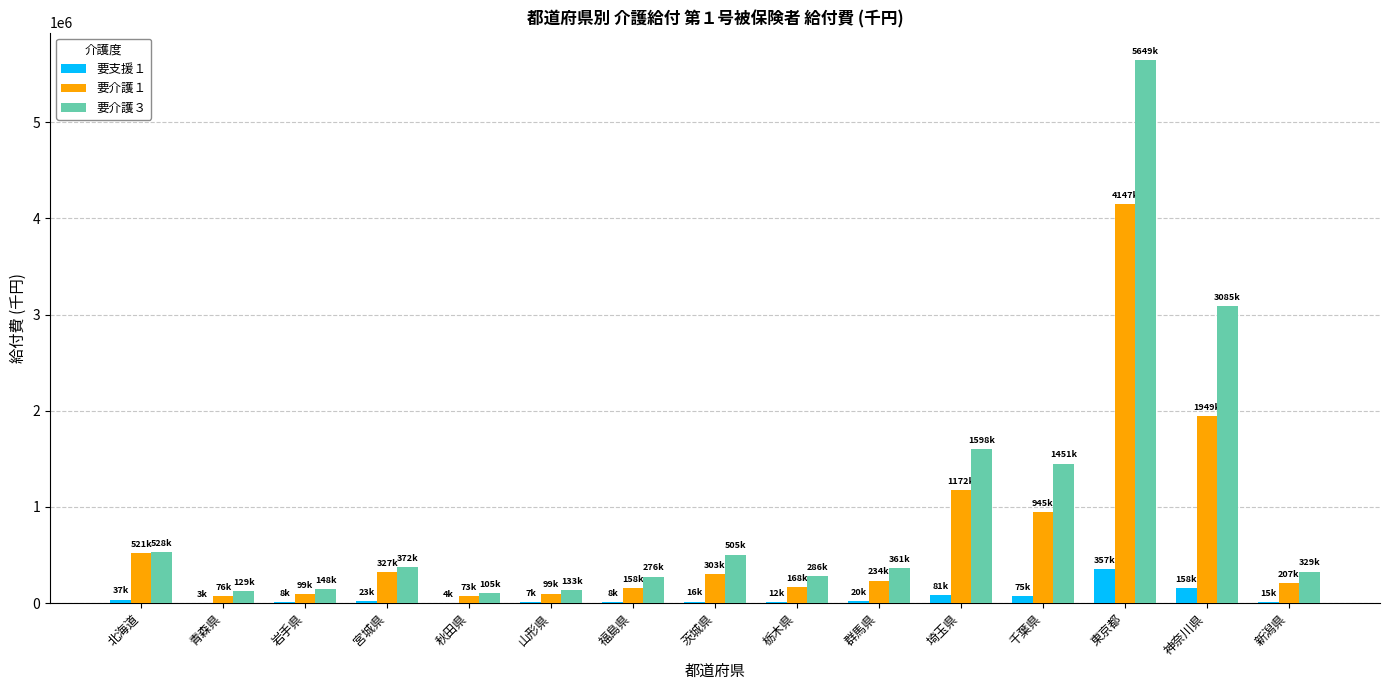

The value of 要介護１ at 北海道 is 520671.3. True or false?

True